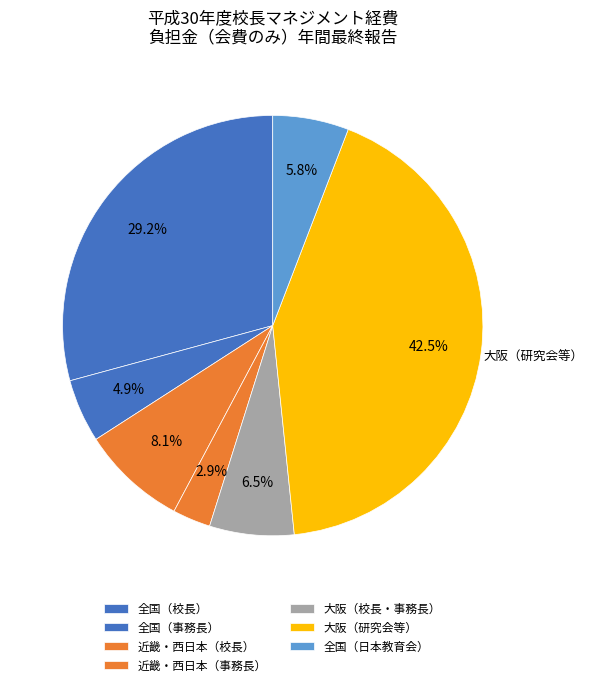

How many slices are in this pie chart?

7